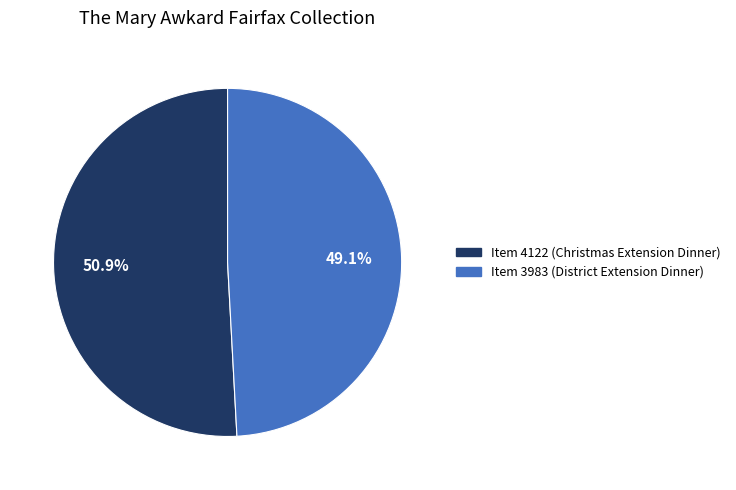

How many slices are in this pie chart?

2